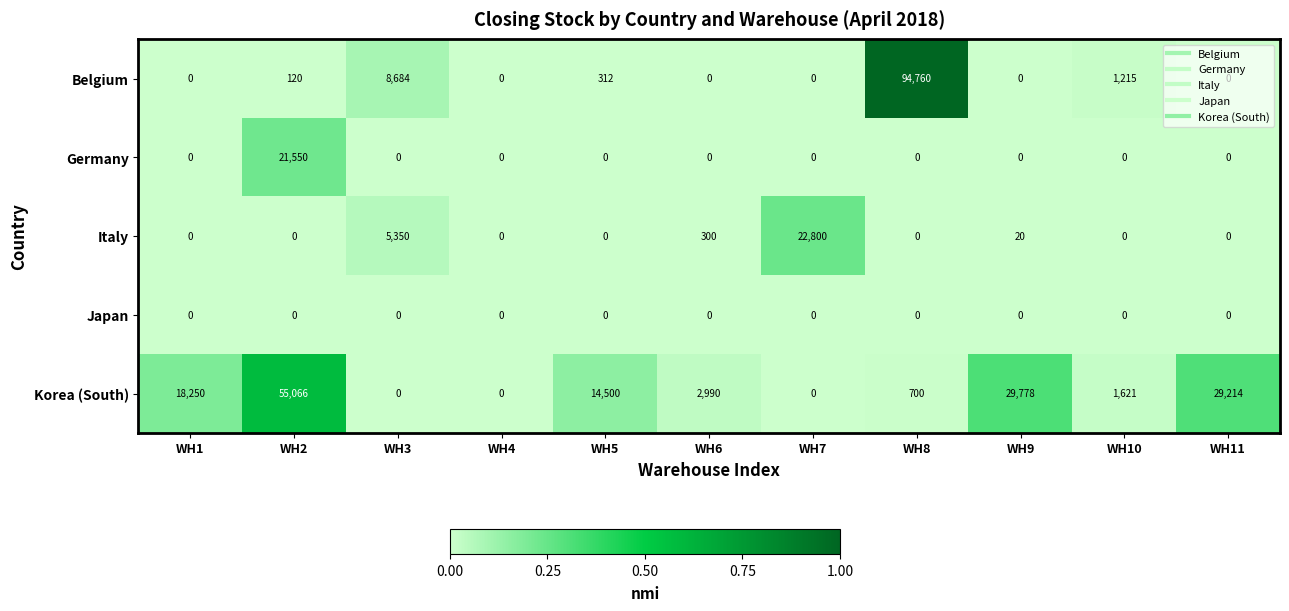

The value of Germany at WH3 is -12105. True or false?

False